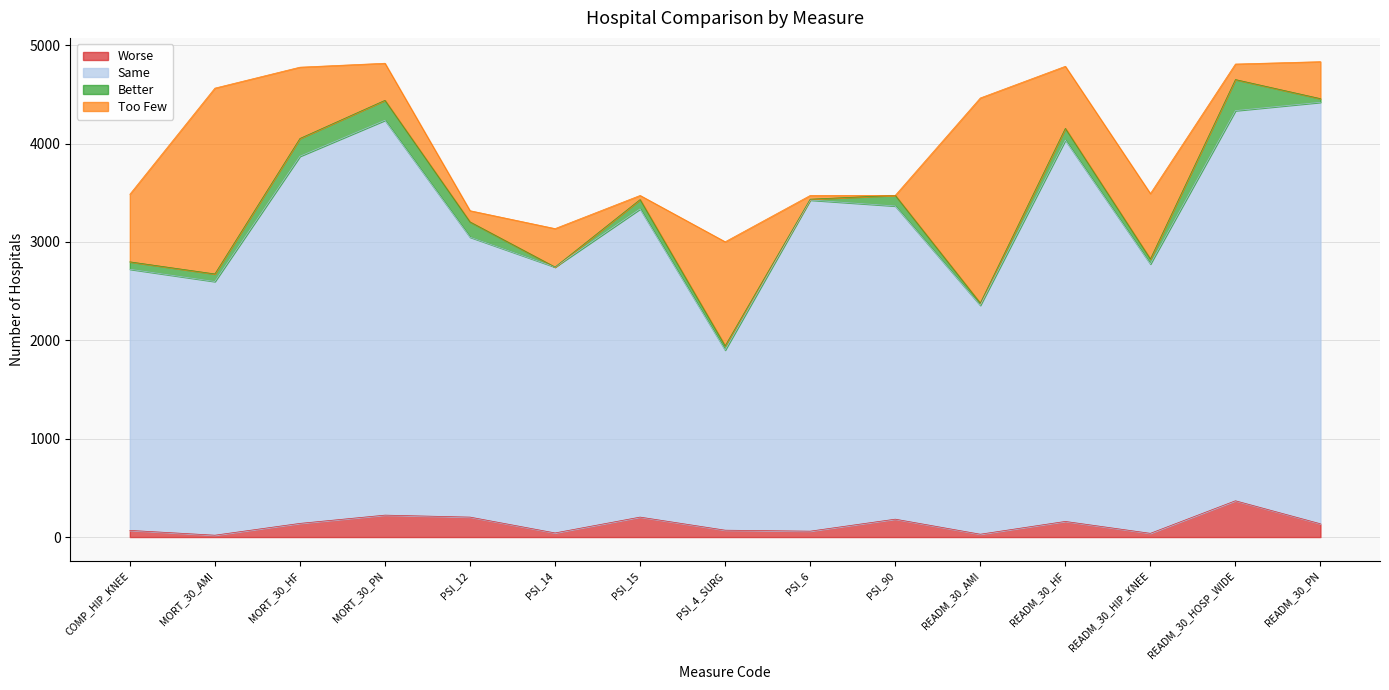

Read the Worse value at PSI_90, to the nearest 5.

180